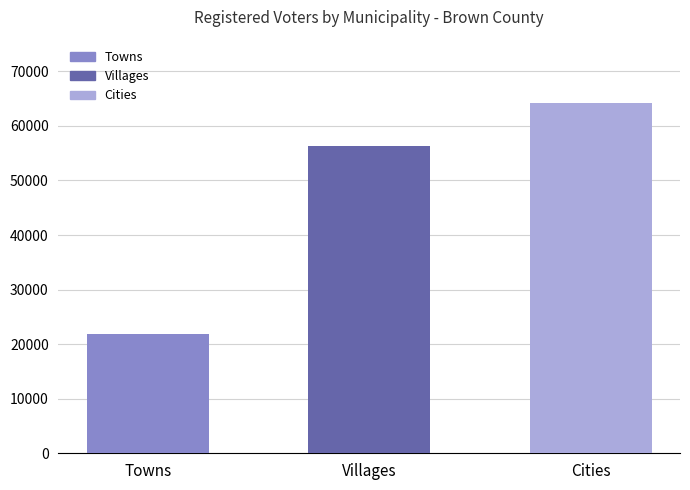

Rank the categories by value from highest to lowest.

Cities, Villages, Towns